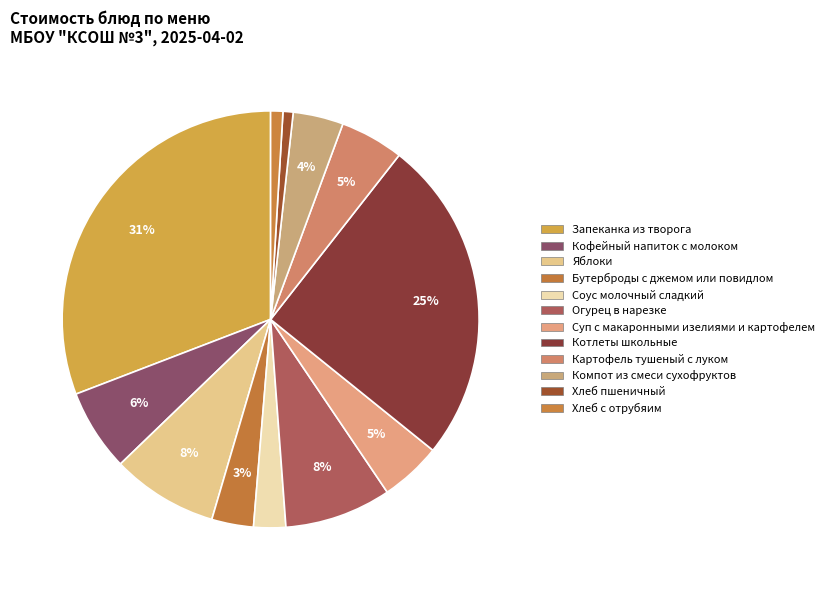

How many segments does this pie chart have?

12